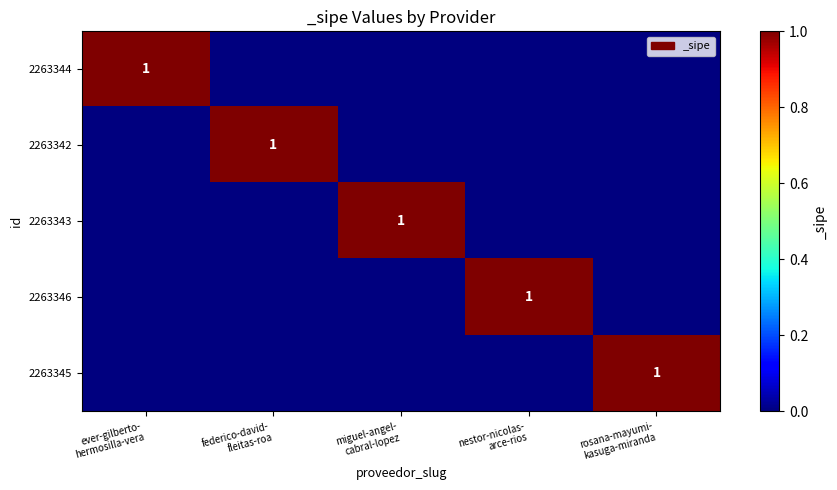

At how many categories does at least one series exceed 0?

5